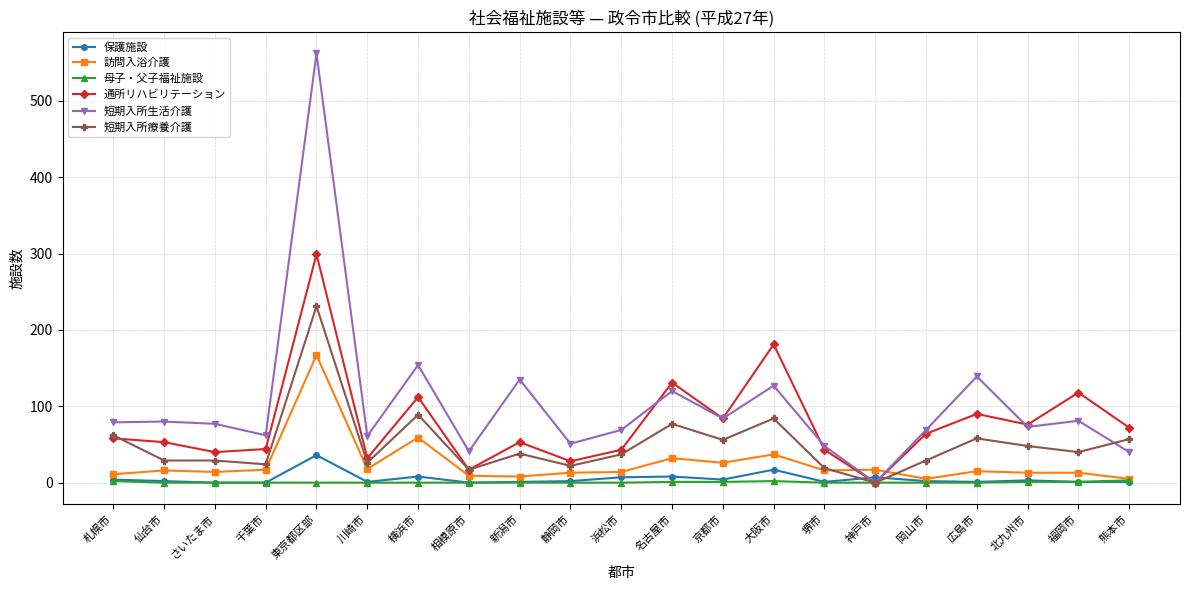

True or false: 短期入所療養介護 has a value of 50 at 岡山市.

False